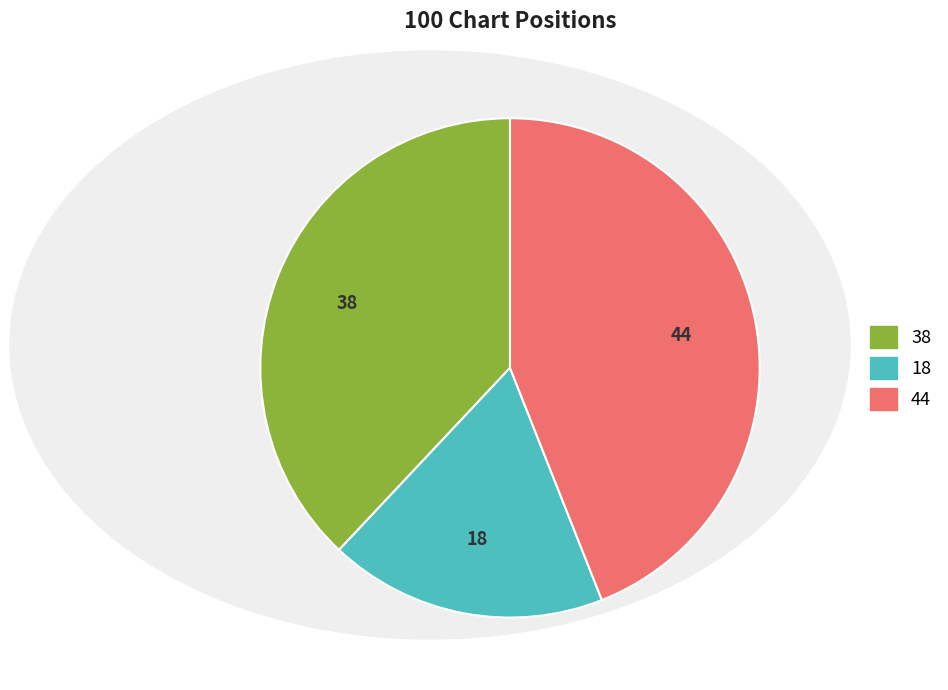

Which has a higher value, 44 or 38?

44